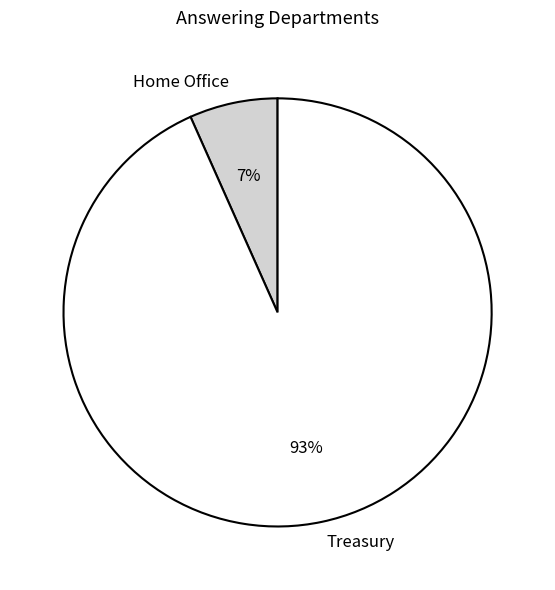

Rank the categories by value from lowest to highest.

Home Office, Treasury